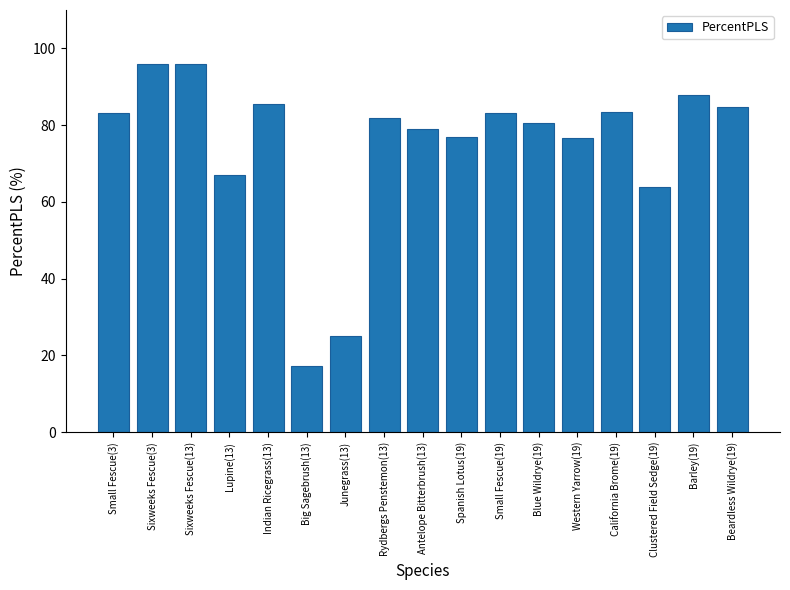

Is it true that the value at Sixweeks Fescue(13) is 96.0?

True